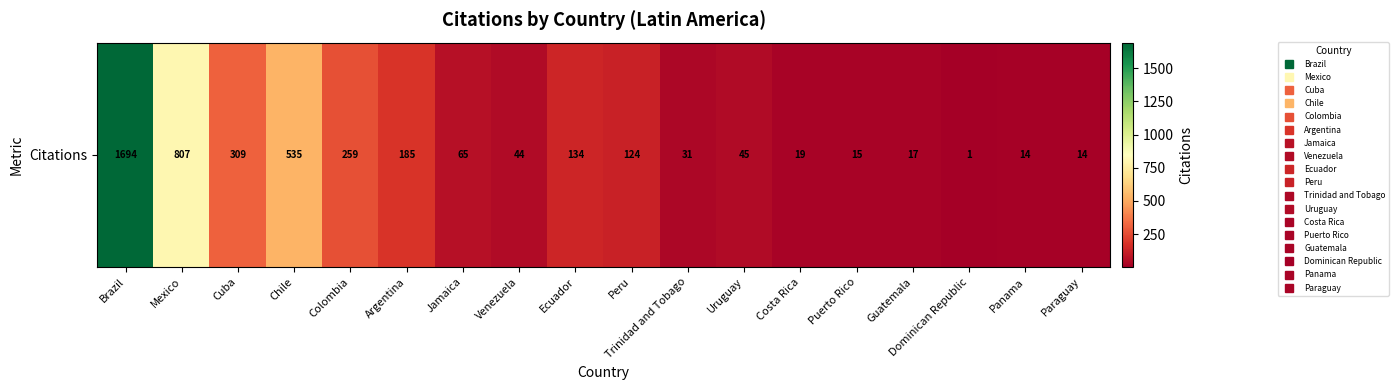

Rank the categories by value from lowest to highest.

Dominican Republic, Panama, Paraguay, Puerto Rico, Guatemala, Costa Rica, Trinidad and Tobago, Venezuela, Uruguay, Jamaica, Peru, Ecuador, Argentina, Colombia, Cuba, Chile, Mexico, Brazil